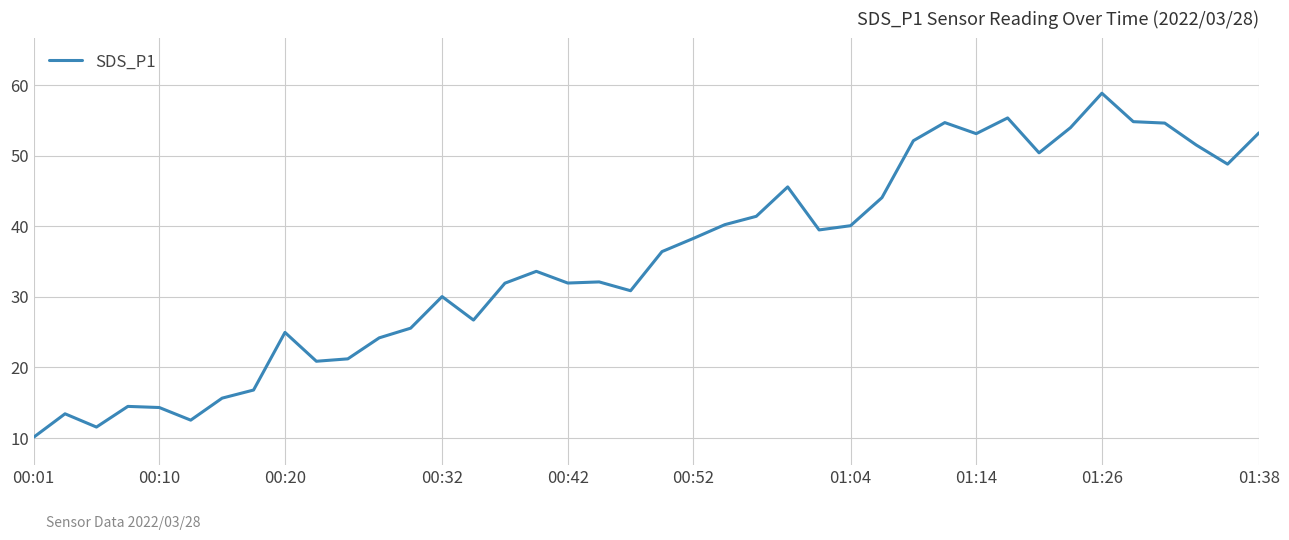

Does the chart display data point markers on the line(s)?

No